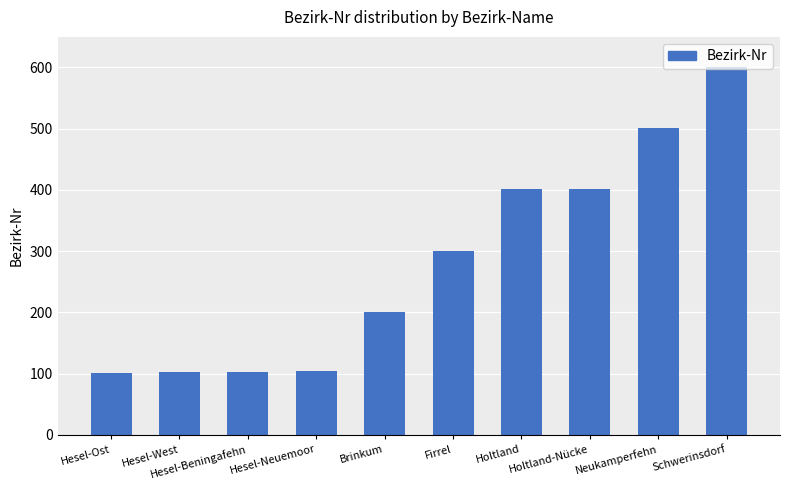

Which has a higher value, Brinkum or Neukamperfehn?

Neukamperfehn